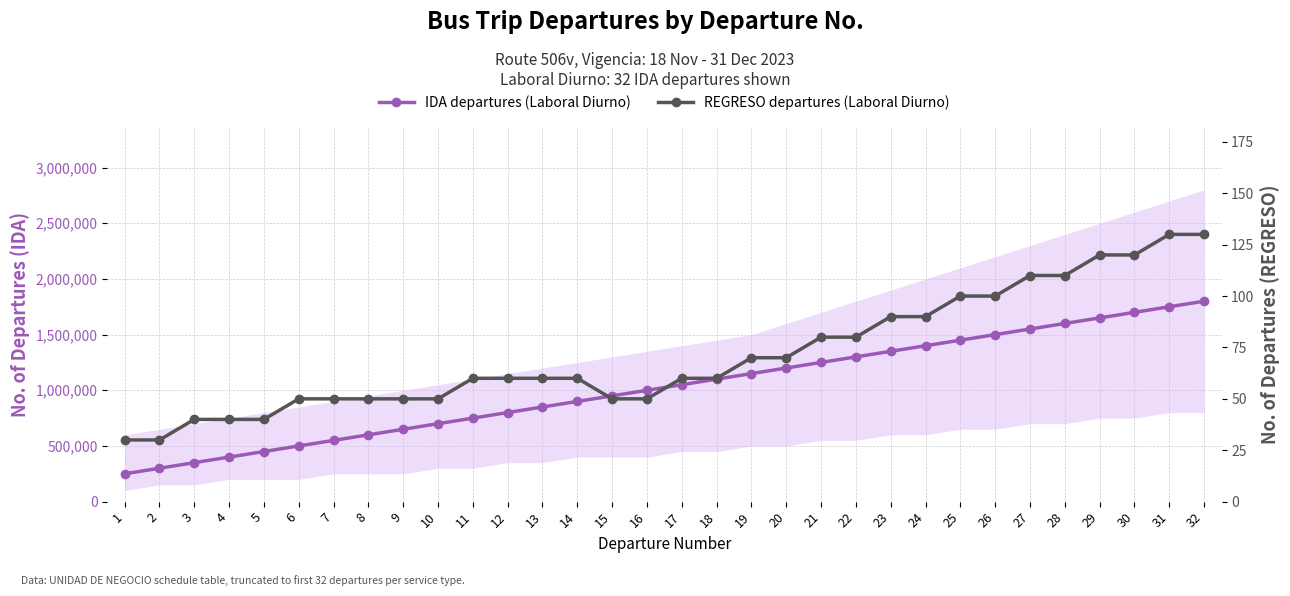

What is the difference between the IDA departures (Laboral Diurno) values at 32 and 18?

700000